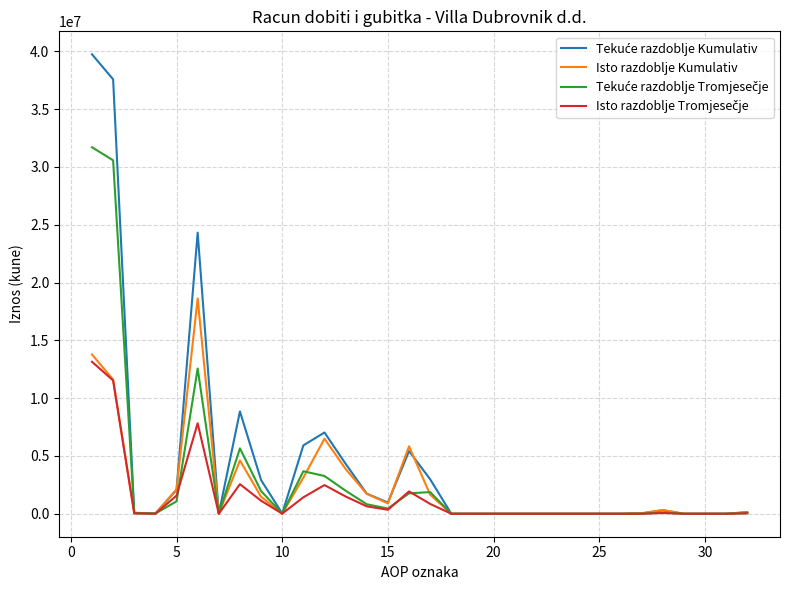

What is the greatest value displayed?

39749630